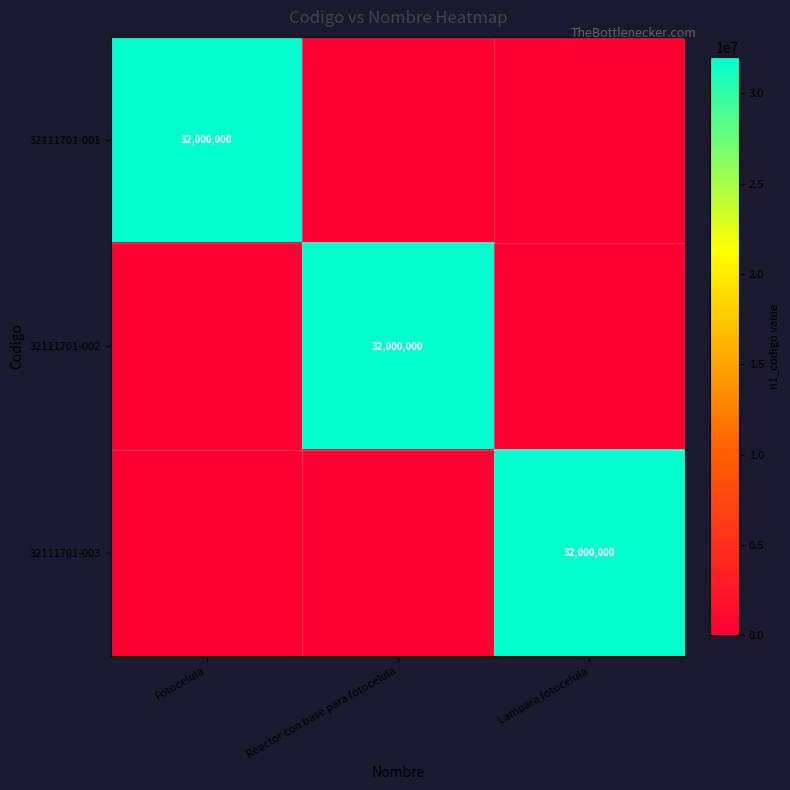

How many data points in 32111701-002 are above 0?

1